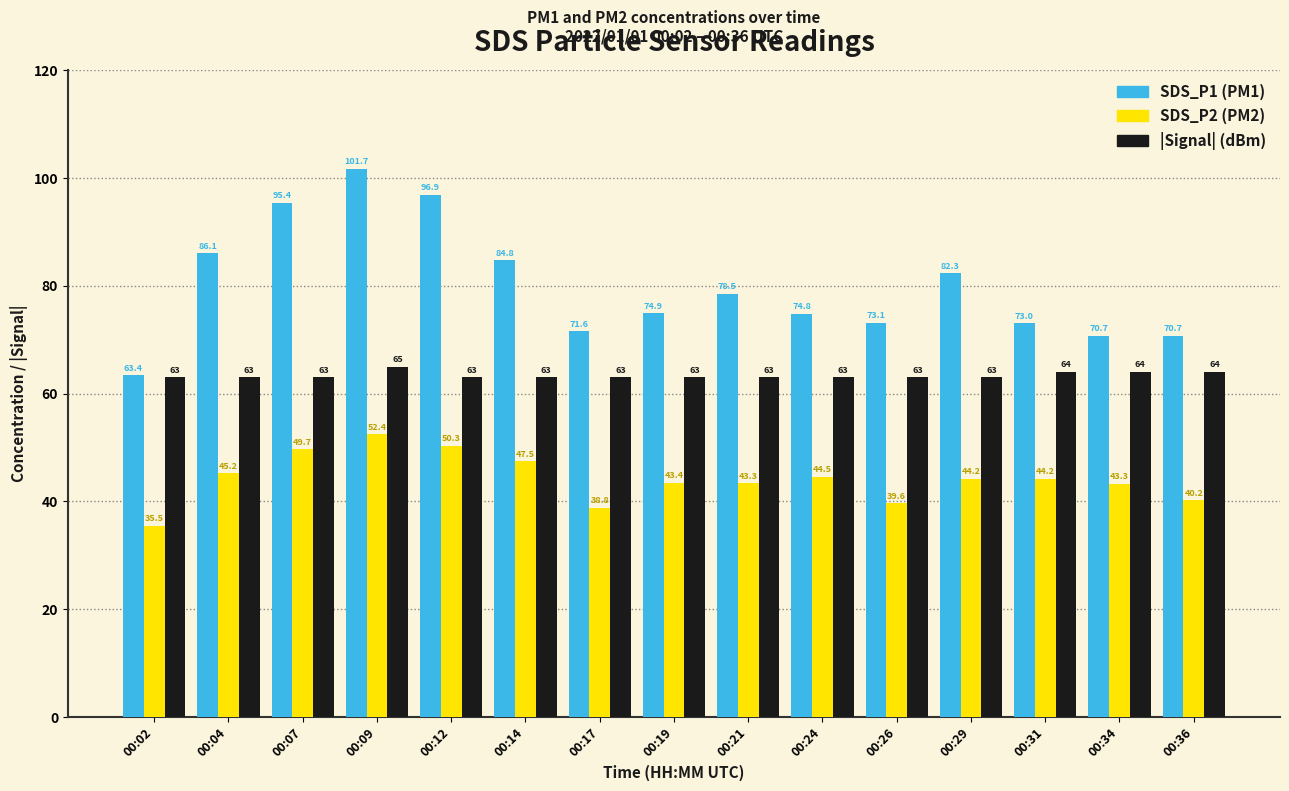

At which category is the sum across all series the highest?

00:09